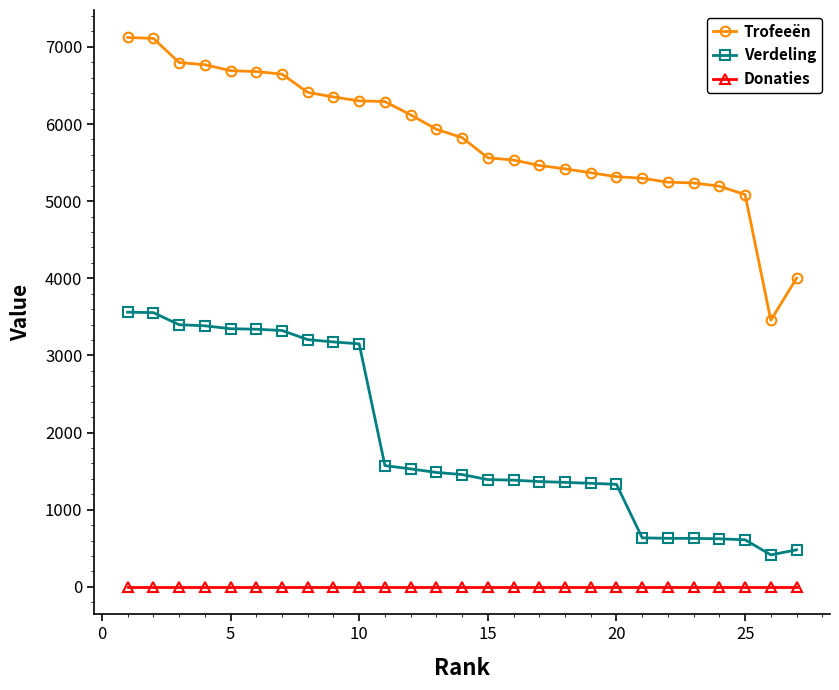

List the series in order of their overall mean, lowest first.

Donaties, Verdeling, Trofeeën